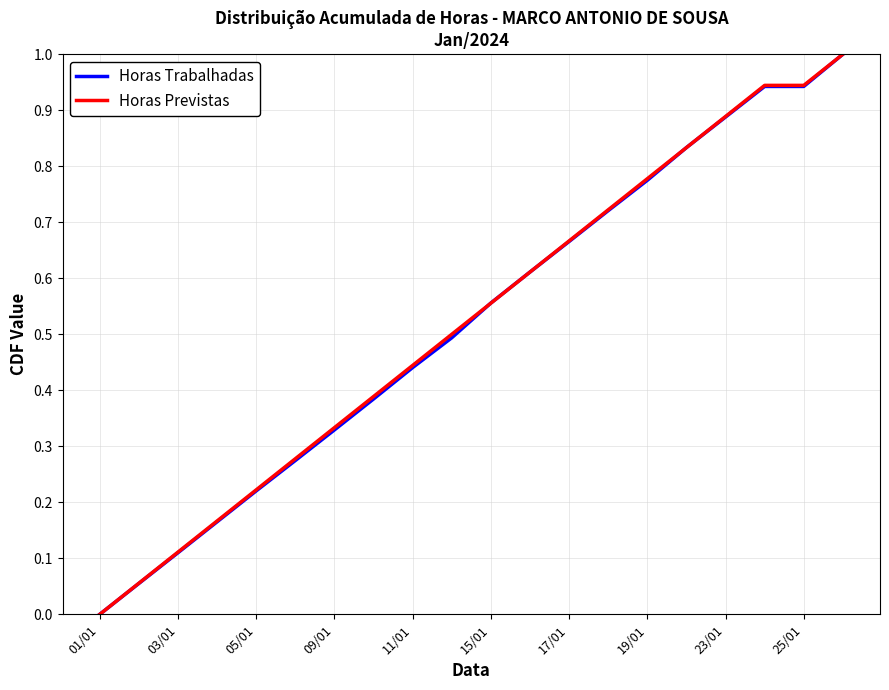

What is the highest value of the Horas Previstas series?

1.0